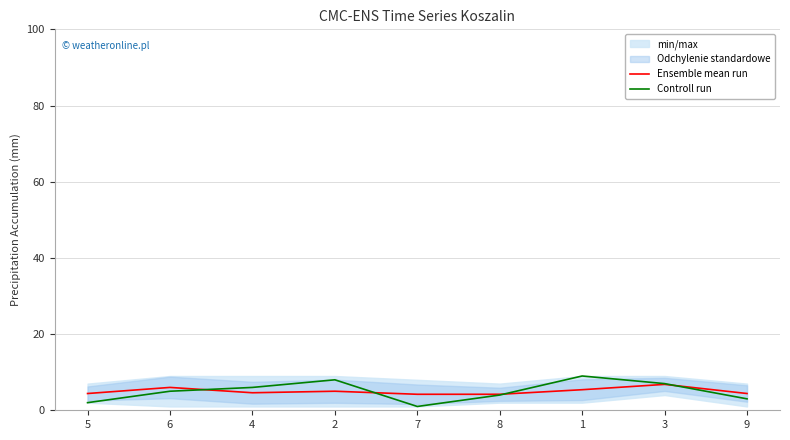

Rank the series at 7 from highest to lowest value.

Ensemble mean run, Controll run